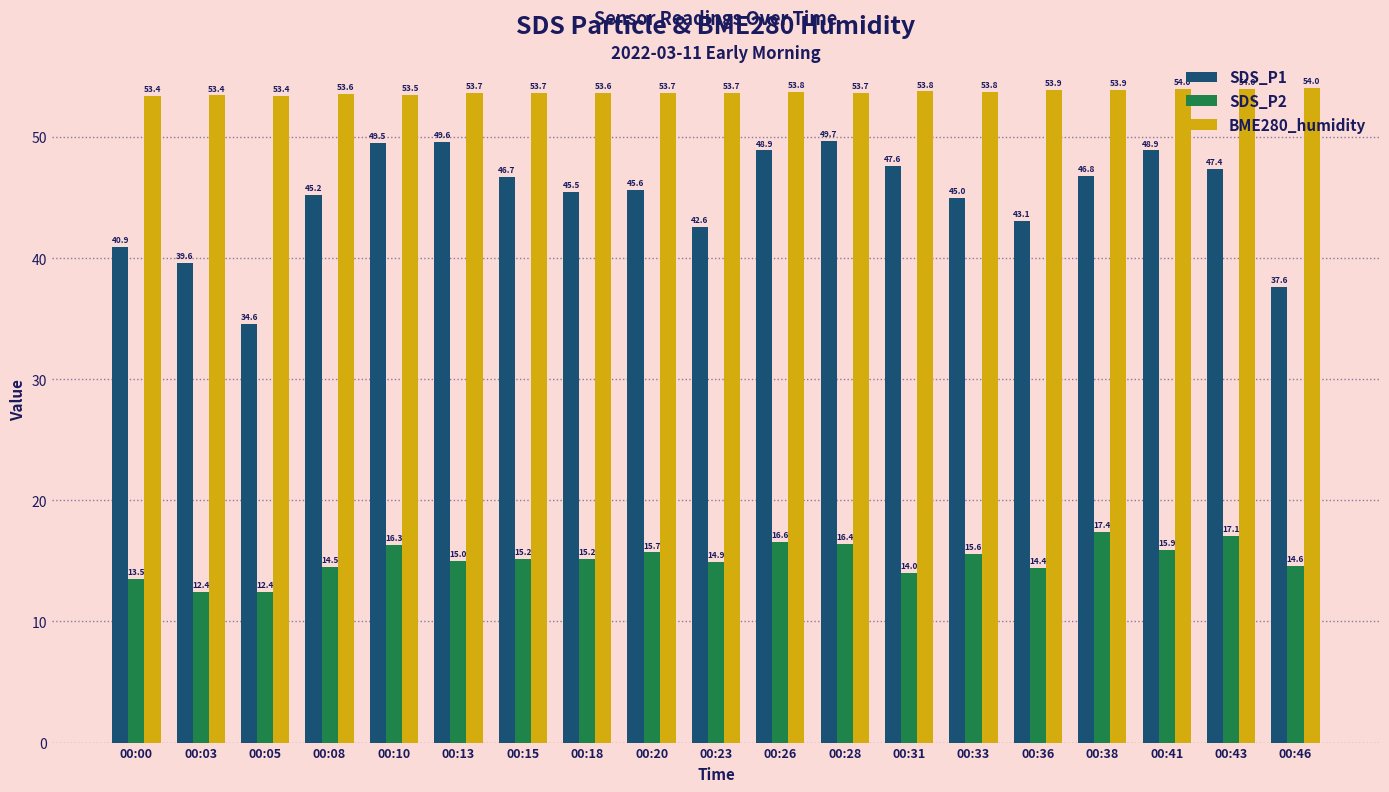

At which label does SDS_P2 first exceed 15?

00:10